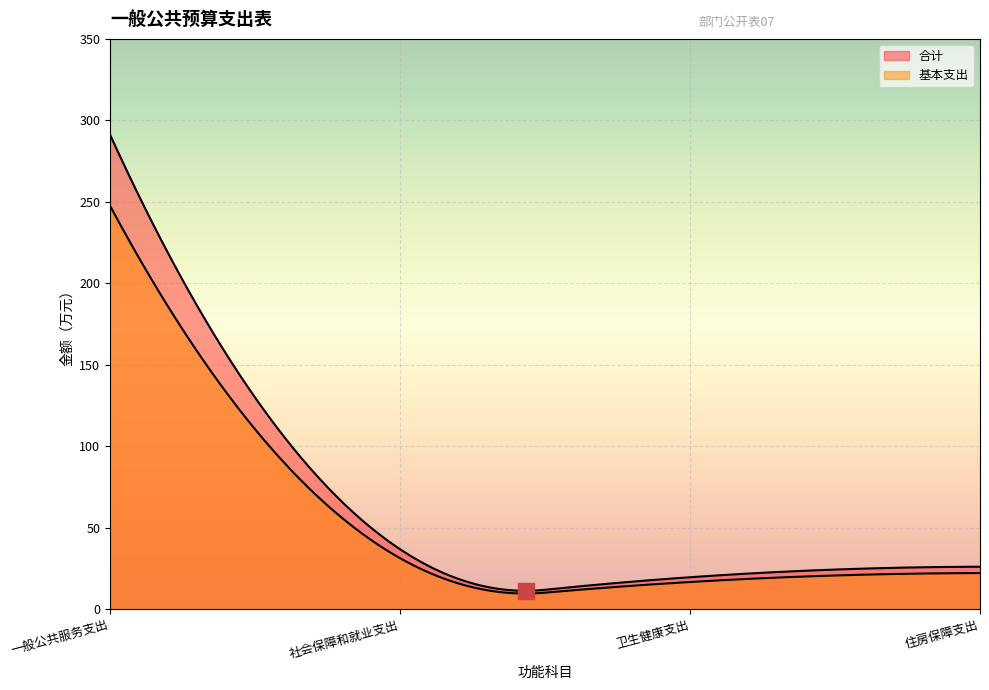

Which series has the largest total across all categories?

合计